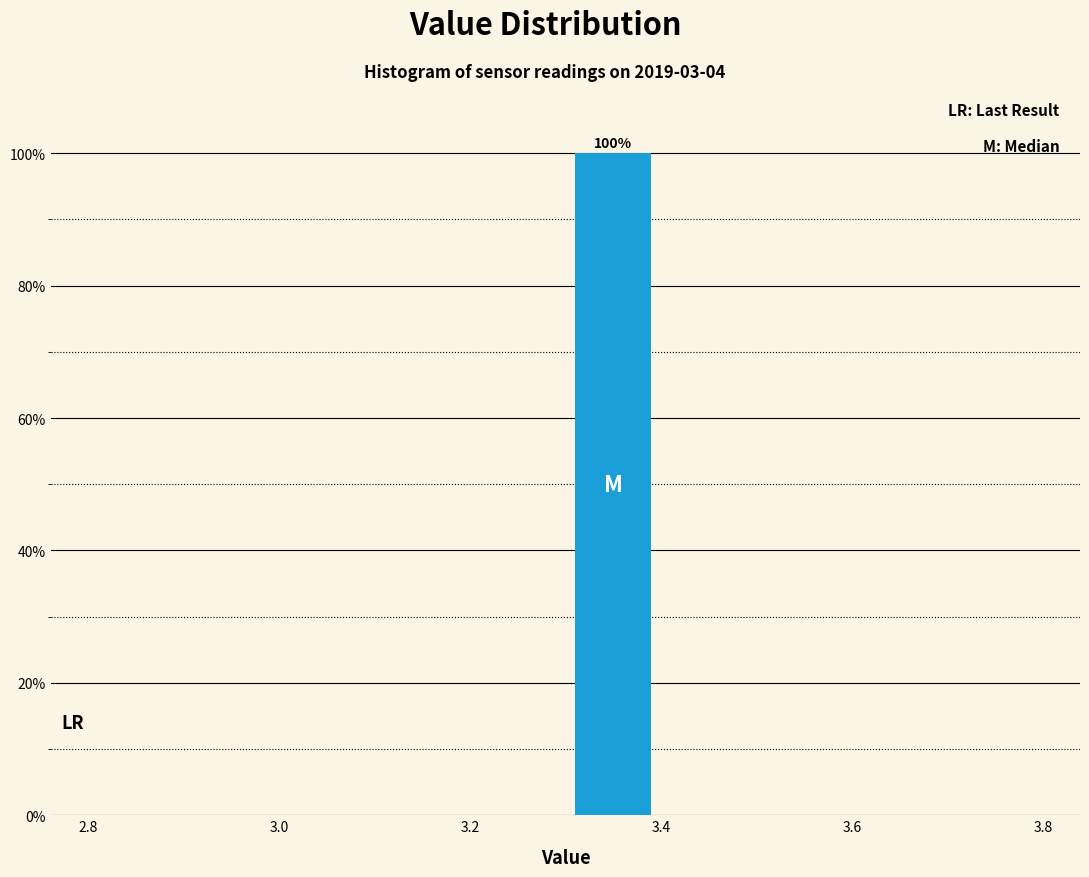

Which range on the x-axis has the tallest bar?

3.3 to 3.4